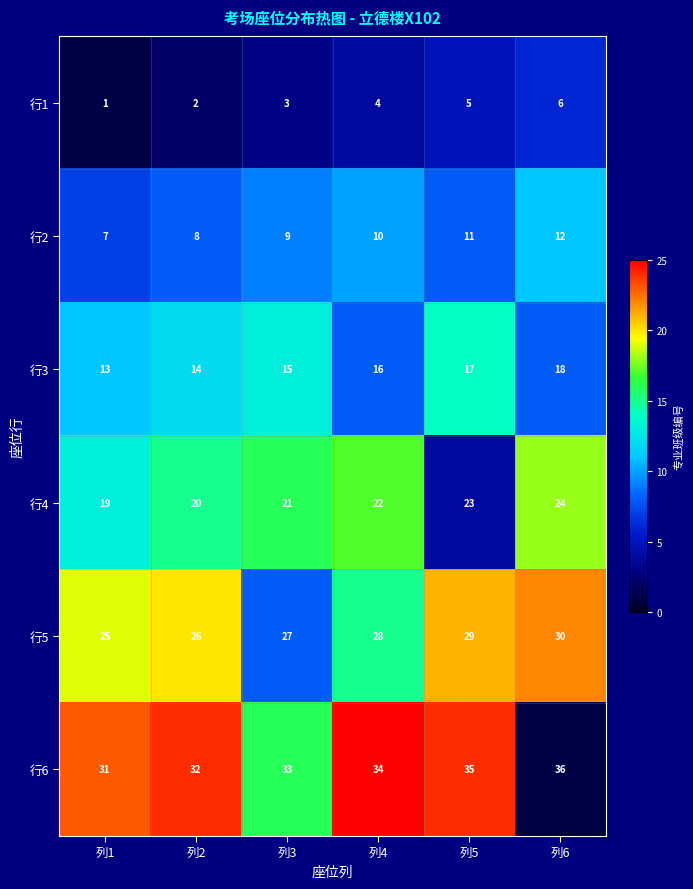

How many values in the 行3 series are below 16?

3